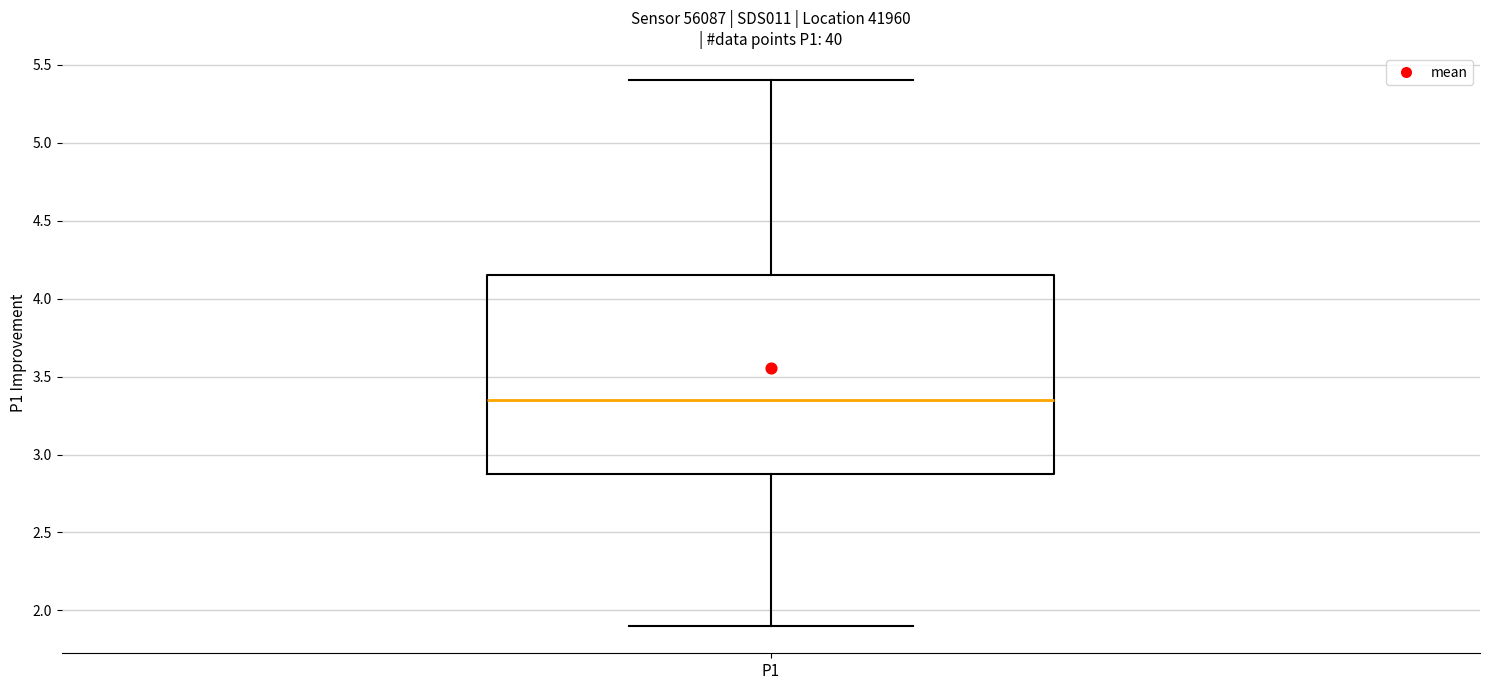

Where is the lower edge of the box for P1 on the y-axis? The values are not printed on the chart, so give them approximately, as read against the axis.

2.90